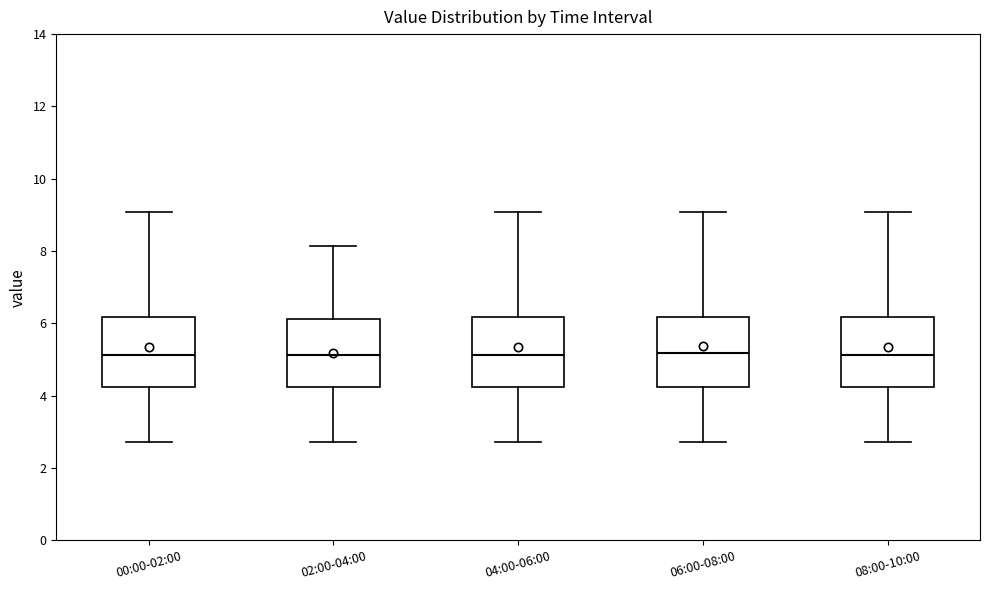

Reading left to right, transcribe this box plot: for each box, give where its median line is, the range the box spans, and where its two whiskers end, as read against the y-axis. The values are not printed on the chart, so give them approximately, as read against the axis.

00:00-02:00: median 5.2, box 4.2 to 6.2, whiskers 2.8 to 9.0
02:00-04:00: median 5.2, box 4.2 to 6.2, whiskers 2.8 to 8.2
04:00-06:00: median 5.2, box 4.2 to 6.2, whiskers 2.8 to 9.0
06:00-08:00: median 5.2, box 4.2 to 6.2, whiskers 2.8 to 9.0
08:00-10:00: median 5.2, box 4.2 to 6.2, whiskers 2.8 to 9.0